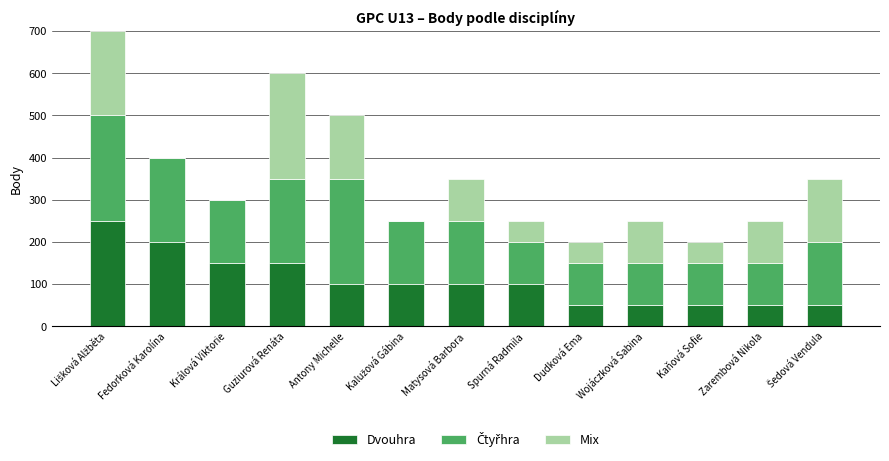

What is the total value across all series at Kaňová Sofie?

200